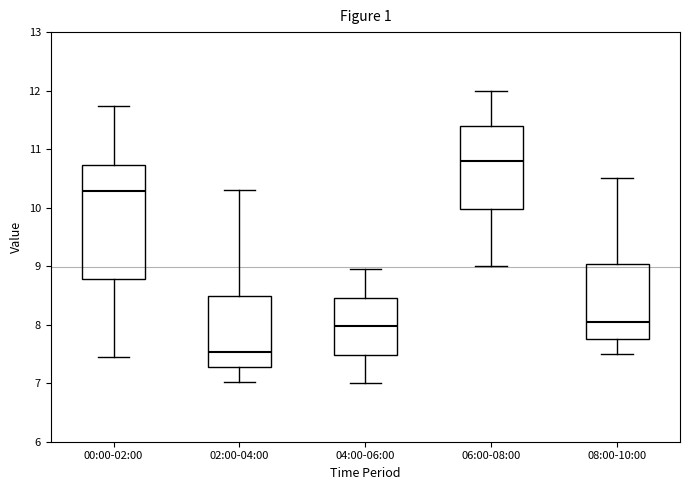

Reading left to right, transcribe this box plot: for each box, give where its median line is, the range the box spans, and where its two whiskers end, as read against the y-axis. The values are not printed on the chart, so give them approximately, as read against the axis.

00:00-02:00: median 10.3, box 8.8 to 10.7, whiskers 7.5 to 11.7
02:00-04:00: median 7.5, box 7.3 to 8.5, whiskers 7.0 to 10.3
04:00-06:00: median 8.0, box 7.5 to 8.5, whiskers 7.0 to 9.0
06:00-08:00: median 10.8, box 10.0 to 11.4, whiskers 9.0 to 12.0
08:00-10:00: median 8.1, box 7.8 to 9.0, whiskers 7.5 to 10.5